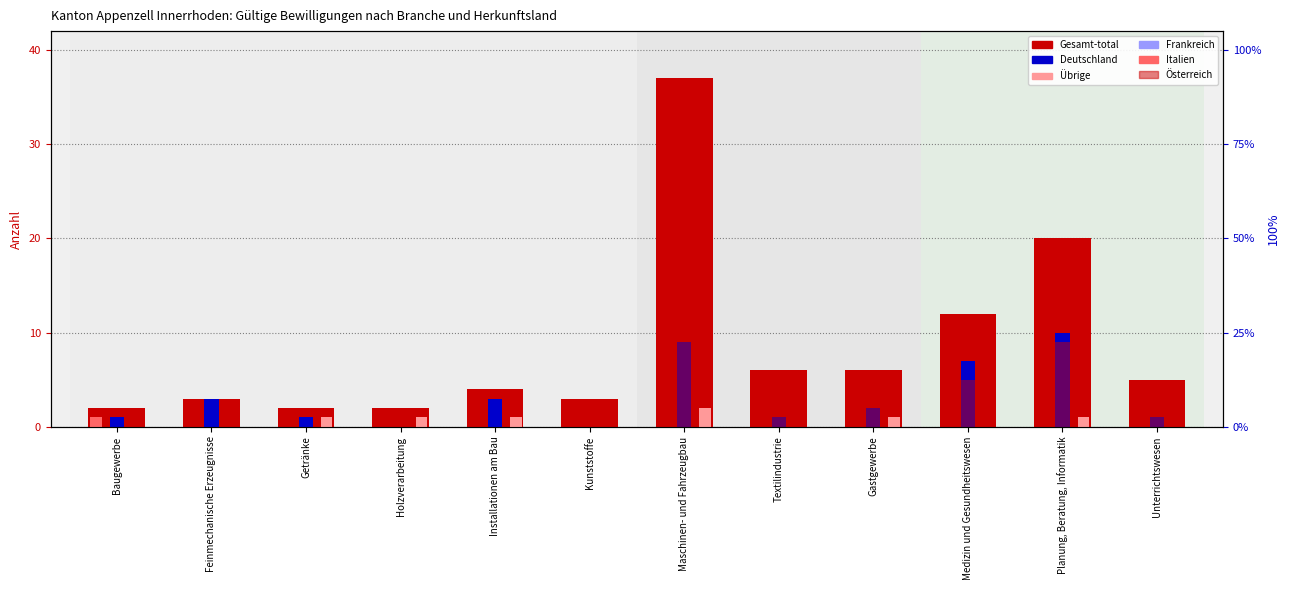

The value of Österreich at Baugewerbe is 10. True or false?

False